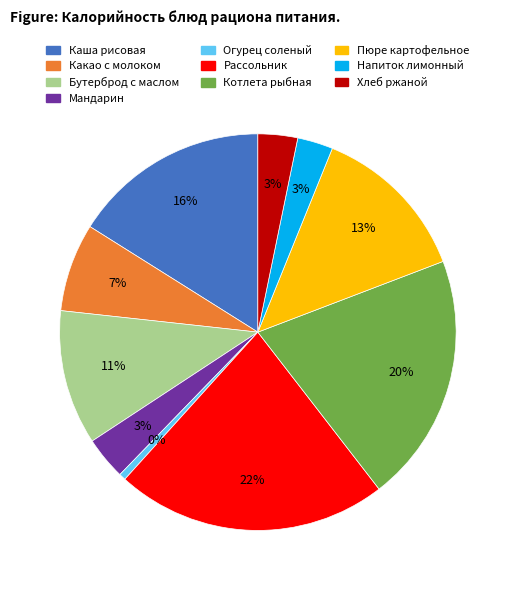

How much of the chart is everything except Огурец соленый?

99.5%